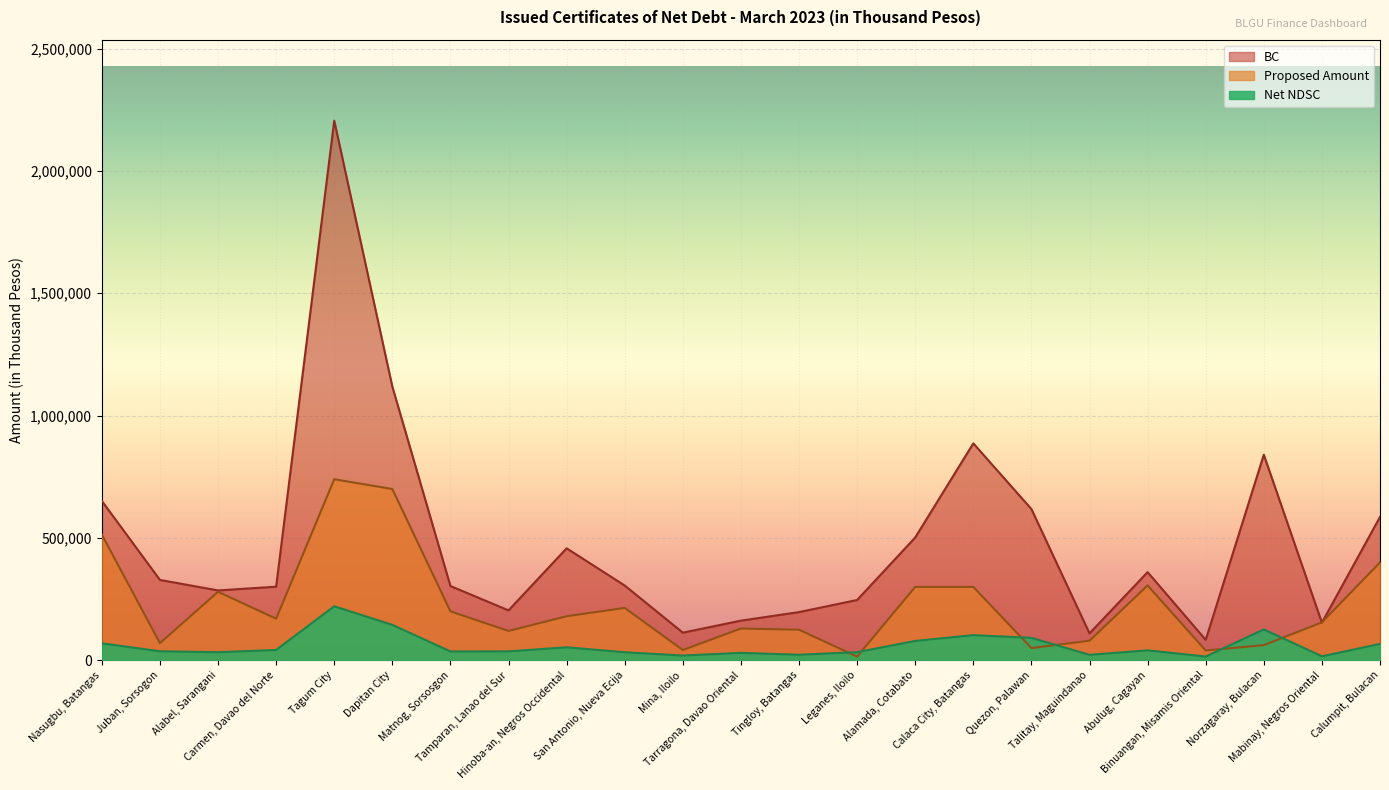

Reading left to right, transcribe all the data shown in this chart.

Proposed Amount: 513553	70000	280000	170000	740000	700000	200000	120000	180000	214152	42000	130000	125000	15000	300000	300000	50000	80000	306046	40000	62000	155000	400000
Net NDSC: 69330	36907	33131	42326	220850	144854	36204	36560	53102	32885	19484	30324	22852	33146	79218	102861	91793	22381	40702	15366	126228	16363	67039
BC: 651286	328441	285556	300853	2205408	1118563	303534	204078	457686	305600	112933	162051	196961	246441	501846	886559	618042	110047	360335	83514	840174	153921	585921